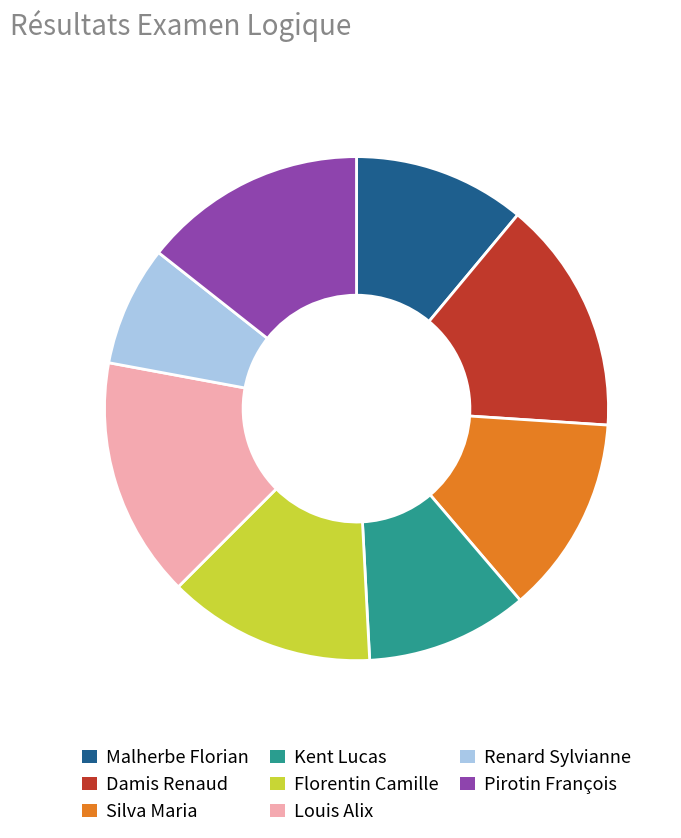

True or false: Malherbe Florian accounts for 11% of the total.

True